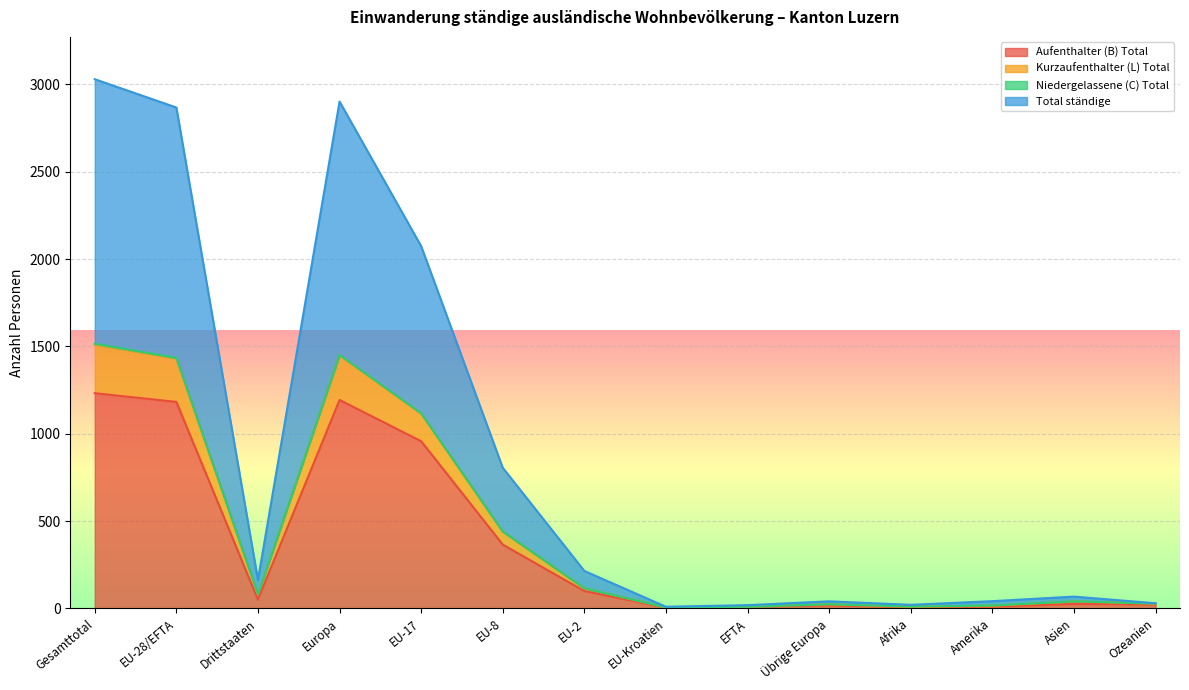

True or false: Total ständige has a value of 877 at Gesamttotal.

False